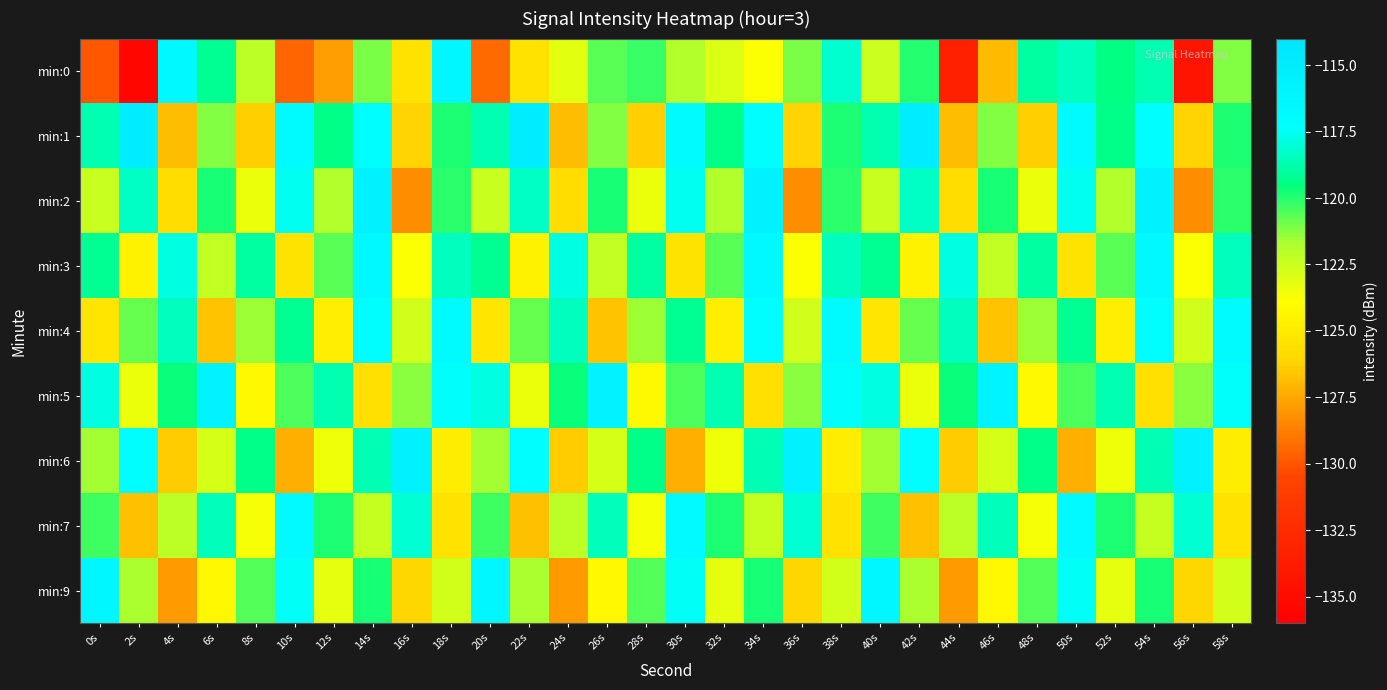

Rank the series by their maximum value, from lowest to highest.

min:4, min:7, min:3, min:9, min:0, min:5, min:2, min:6, min:1